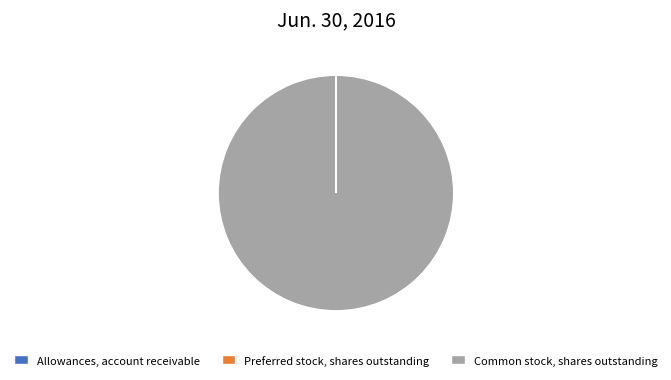

Does any single category account for the majority?

Yes